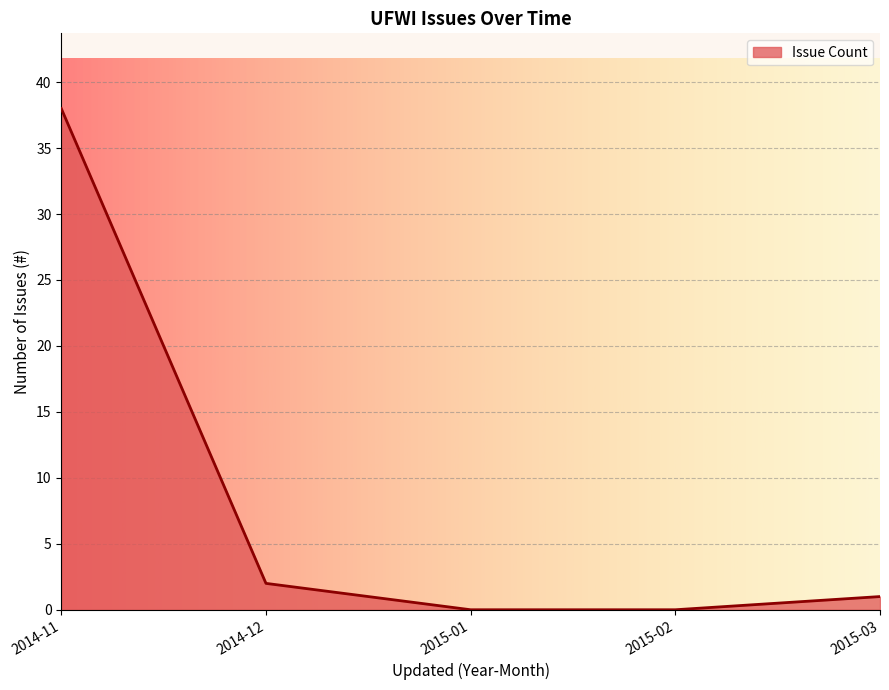

Which has a higher value, 2015-03 or 2014-11?

2014-11